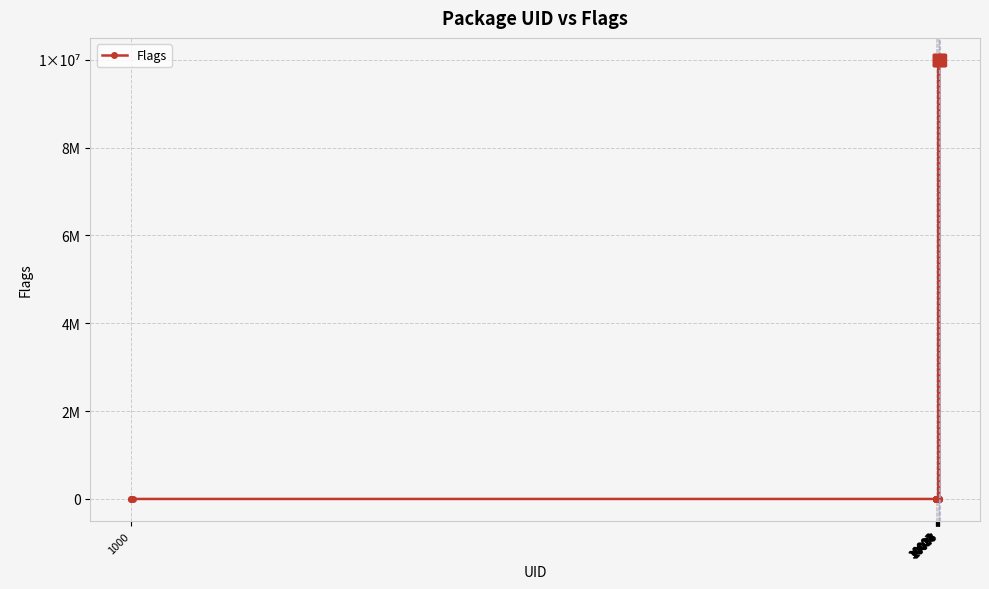

Does the chart have visible grid lines?

Yes